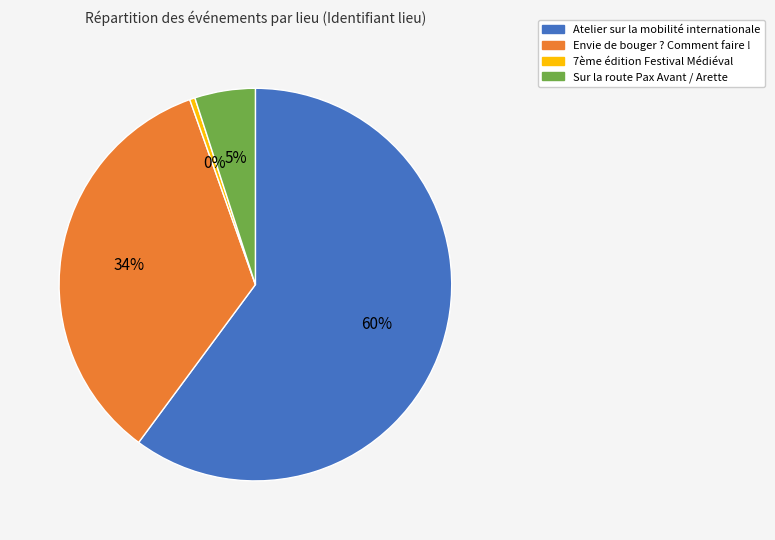

To the nearest percent, what is the average slice percentage?

25%